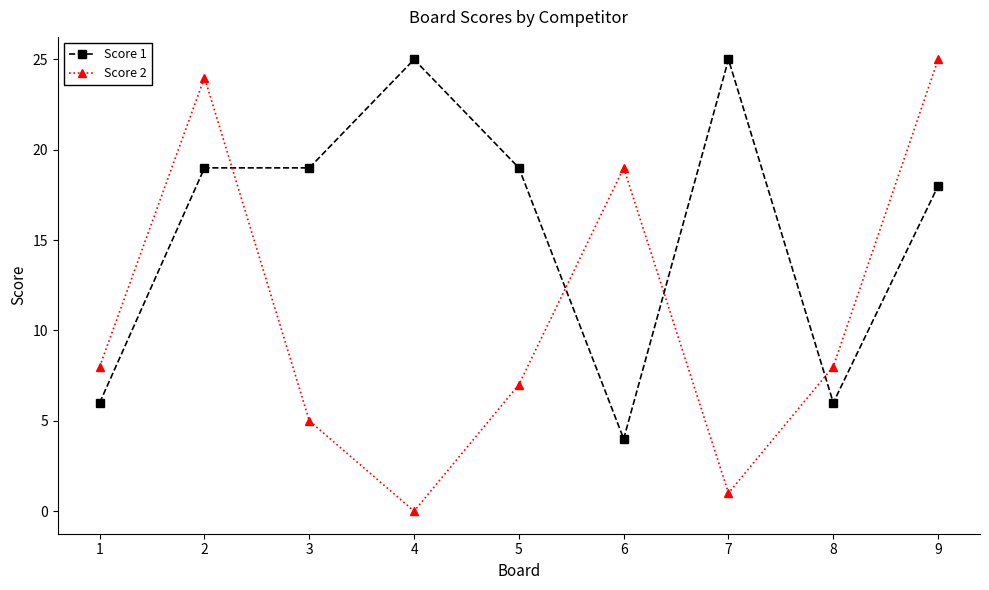

True or false: Score 2 has a value of 2 at 7.

False